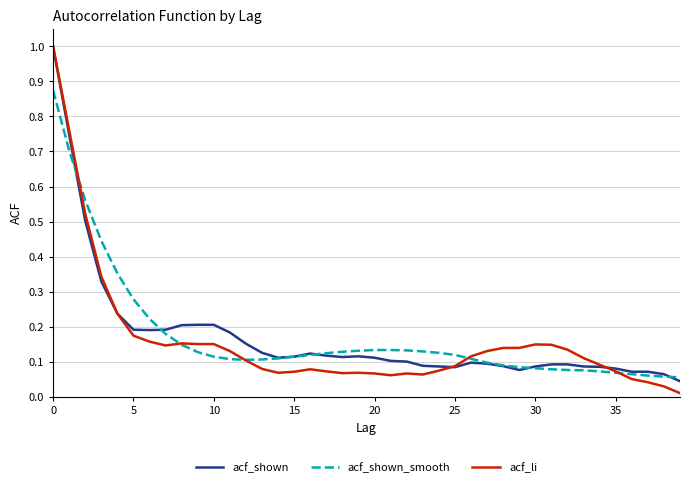

What is the maximum value shown in the chart?

1.0